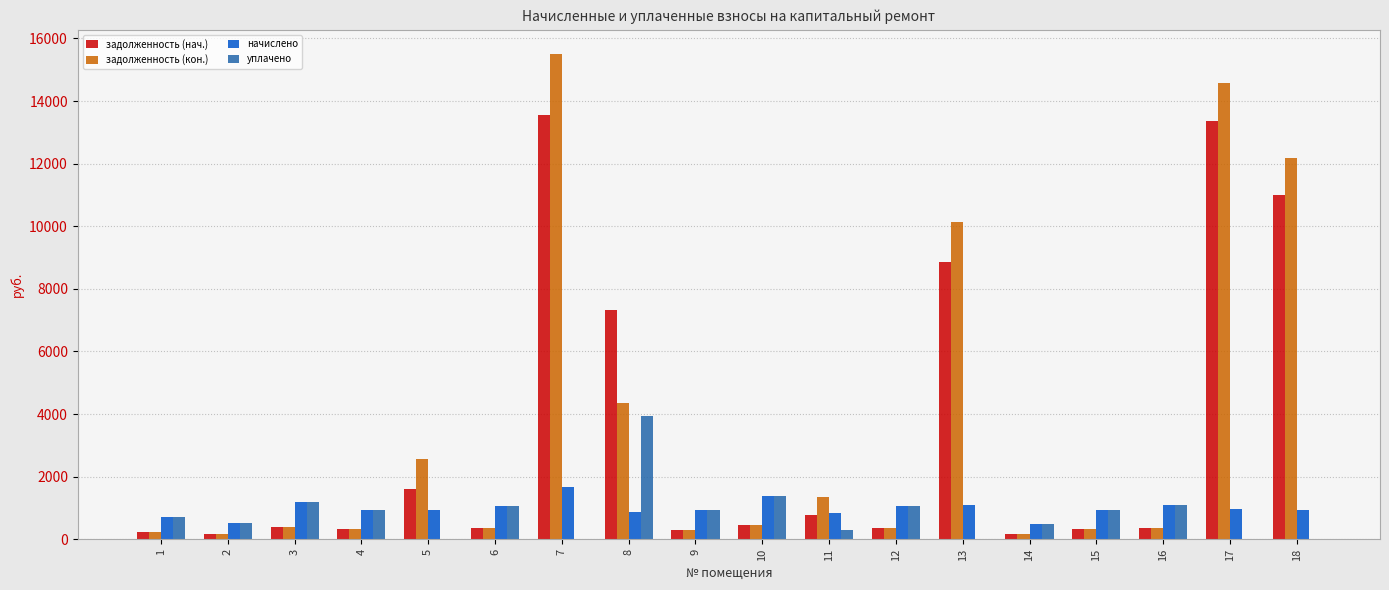

The value of уплачено at 5 is 0.0. True or false?

True